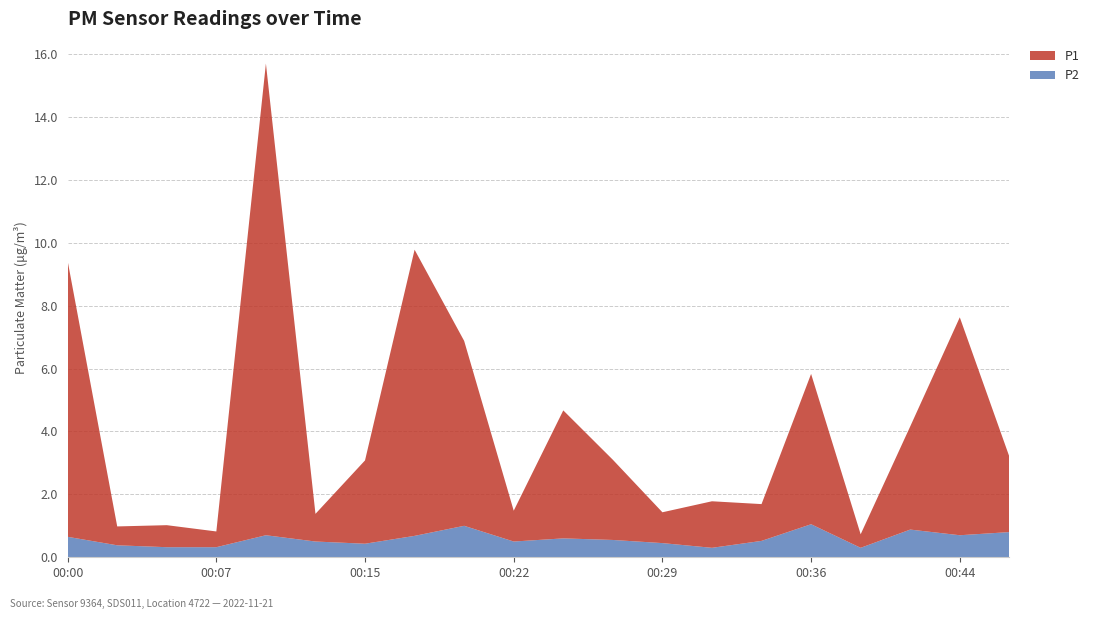

Reading left to right, transcribe all the data shown in this chart.

P1: 8.8	0.6	0.7	0.5	15.0	0.9	2.6	9.1	5.9	1.0	4.1	2.5	1.0	1.5	1.2	4.8	0.4	3.3	6.9	2.4
P2: 0.7	0.4	0.3	0.3	0.7	0.5	0.4	0.7	1.0	0.5	0.6	0.6	0.5	0.3	0.5	1.1	0.3	0.9	0.7	0.8